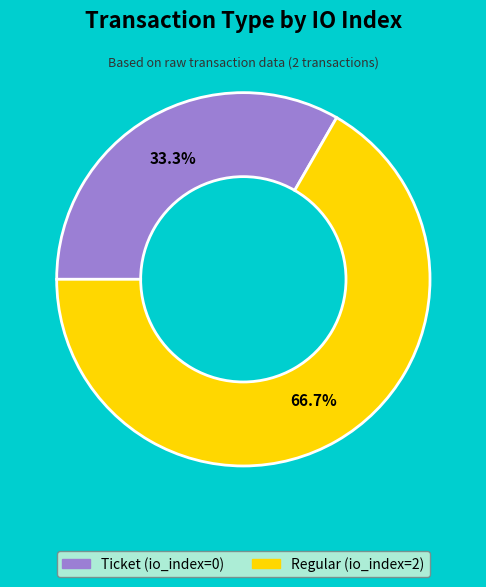

To the nearest percent, what portion does Regular (io_index=2) represent?

67%